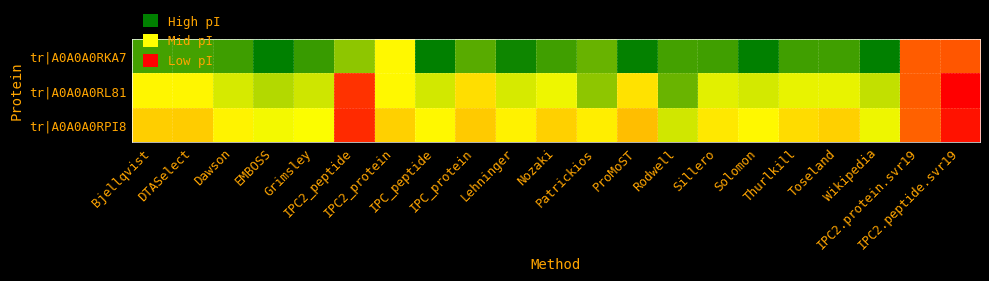

Rank the series by their maximum value, from highest to lowest.

tr|A0A0A0RKA7, tr|A0A0A0RL81, tr|A0A0A0RPI8